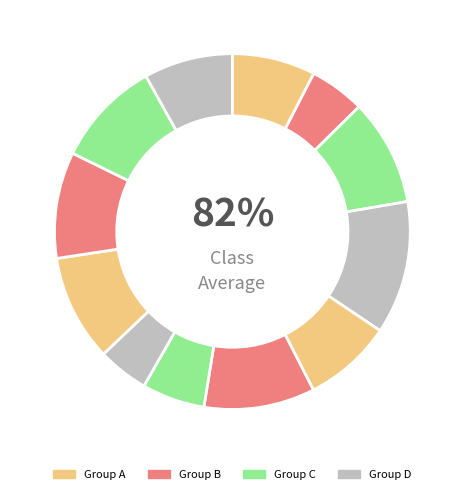

Is the sum of Item 11 and Item 10 greater than half?

No